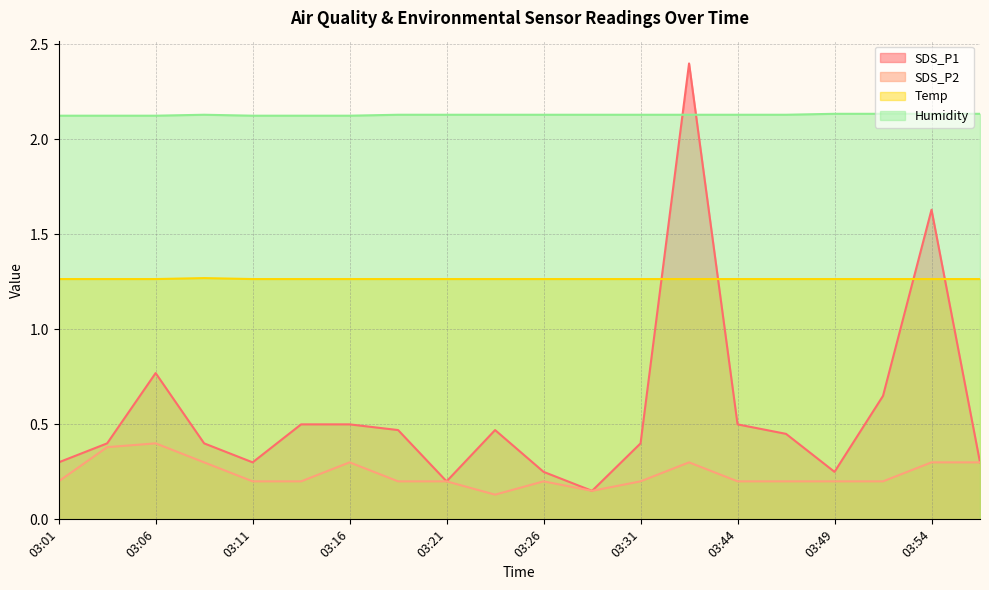

What is the maximum value shown in the chart?

2.4